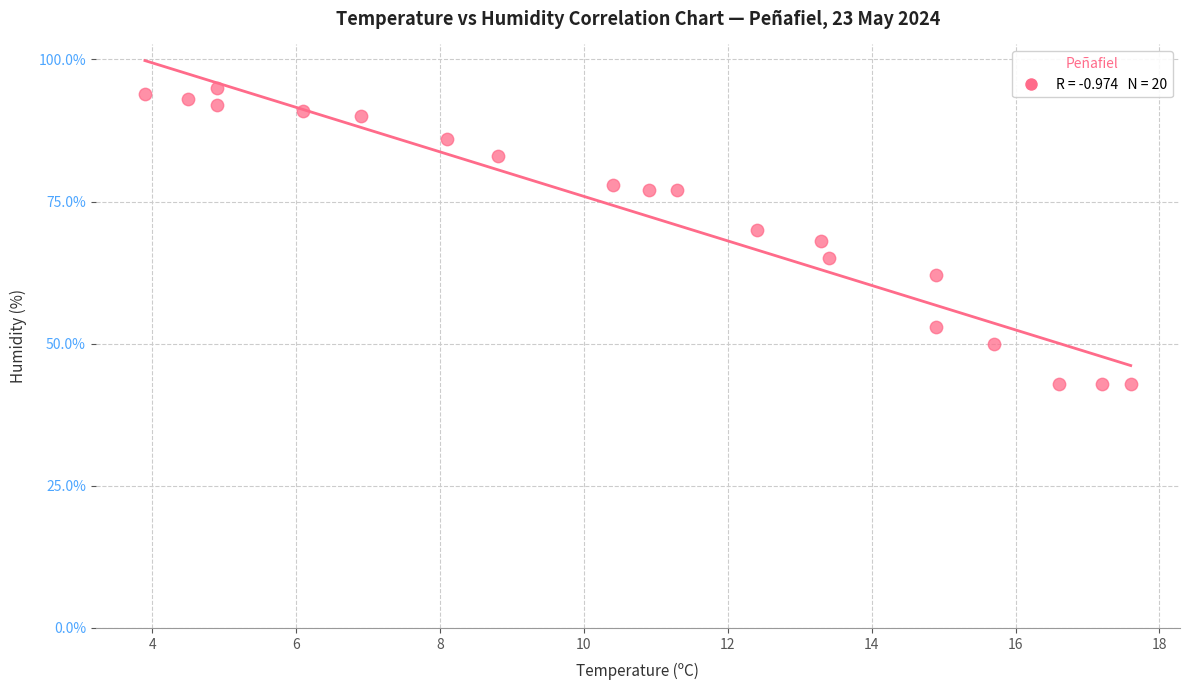

What is the range of Y values (max minus min)?

52